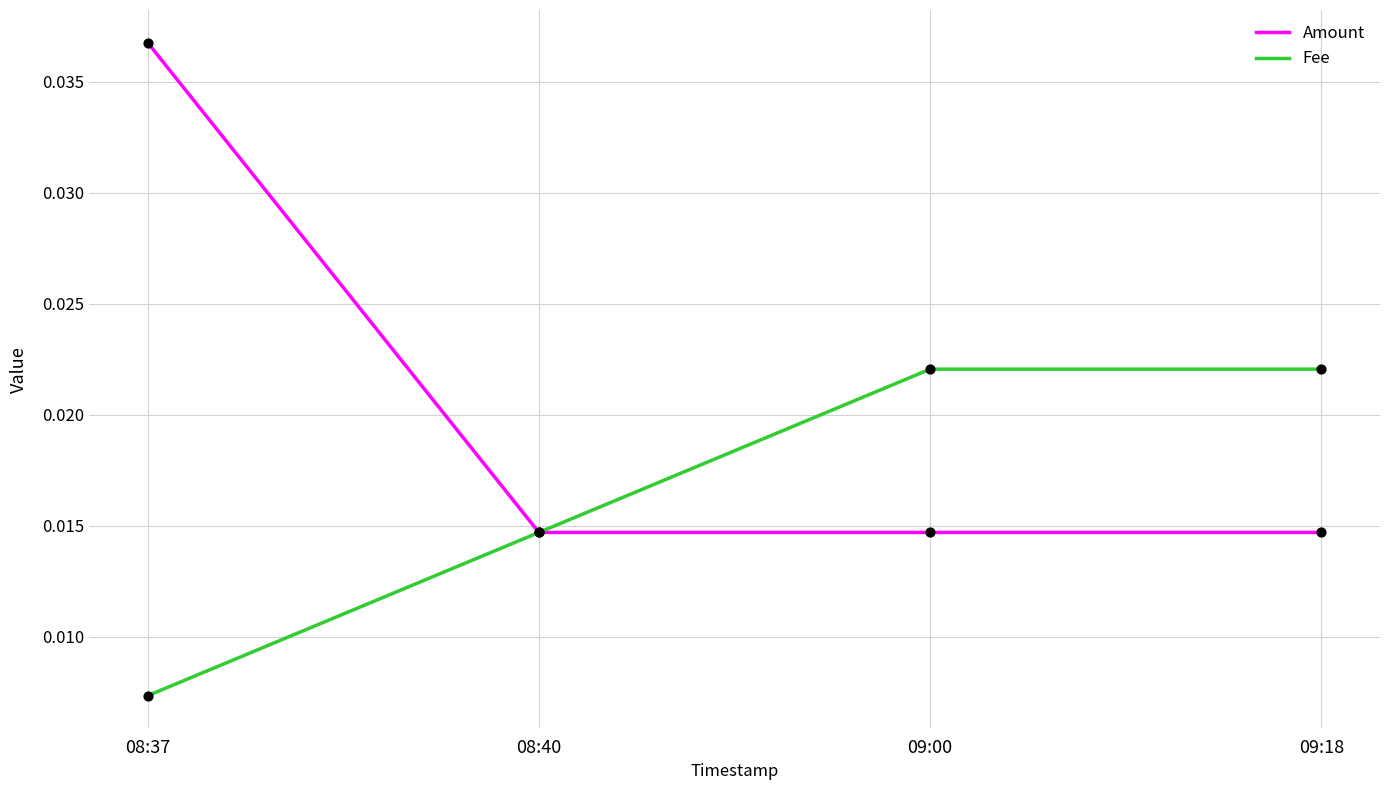

What are all the series names shown in the legend?

Amount, Fee